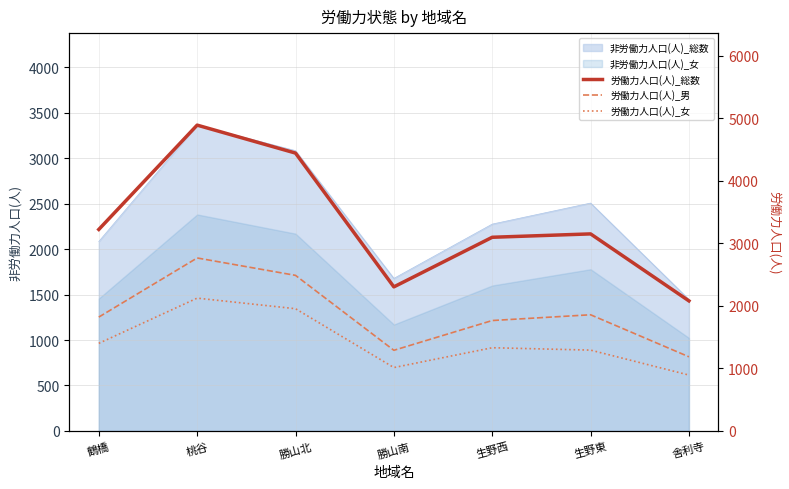

What is the difference between the 労働力人口(人)_女 values at 鶴橋 and 勝山南?

387